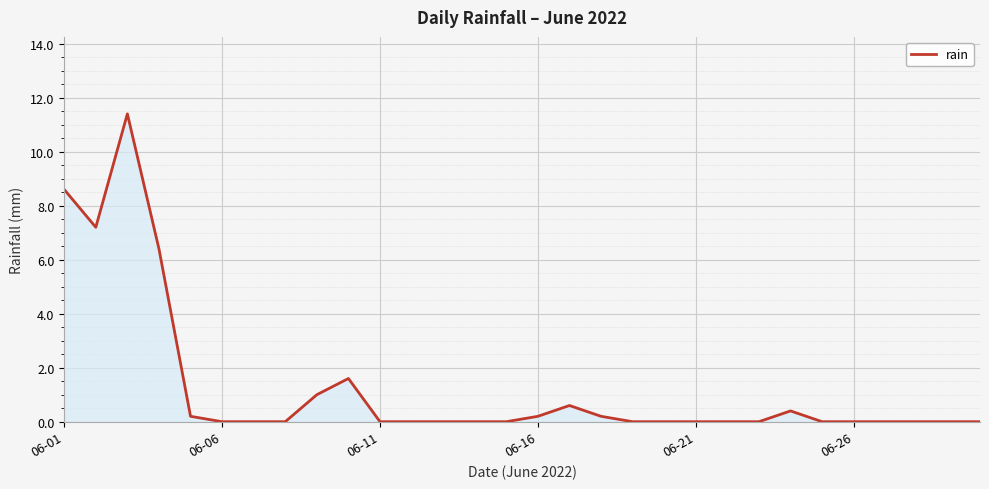

What is the maximum value shown in the chart?

11.4